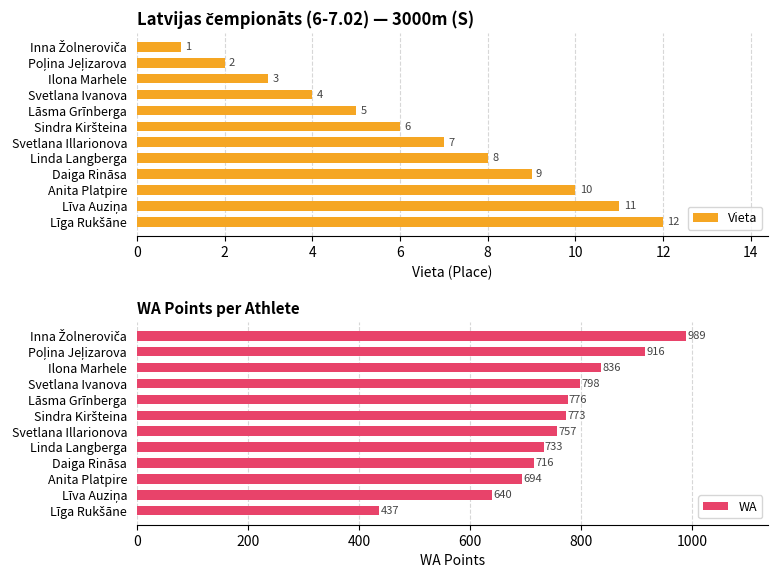

Between 10 and 16, which series saw the biggest shift?

WA